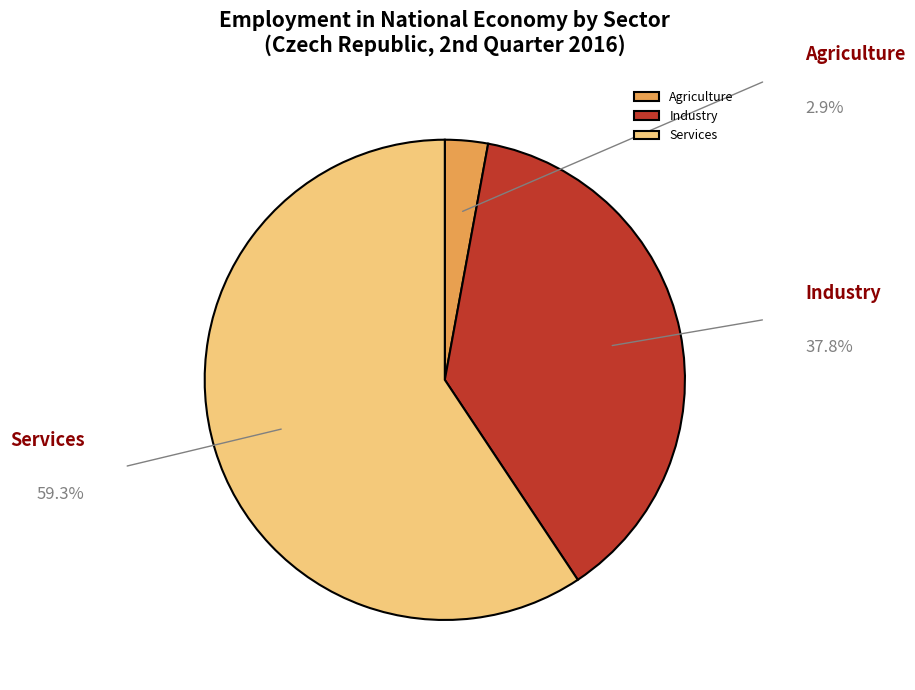

Rank the categories by value from highest to lowest.

Services, Industry, Agriculture